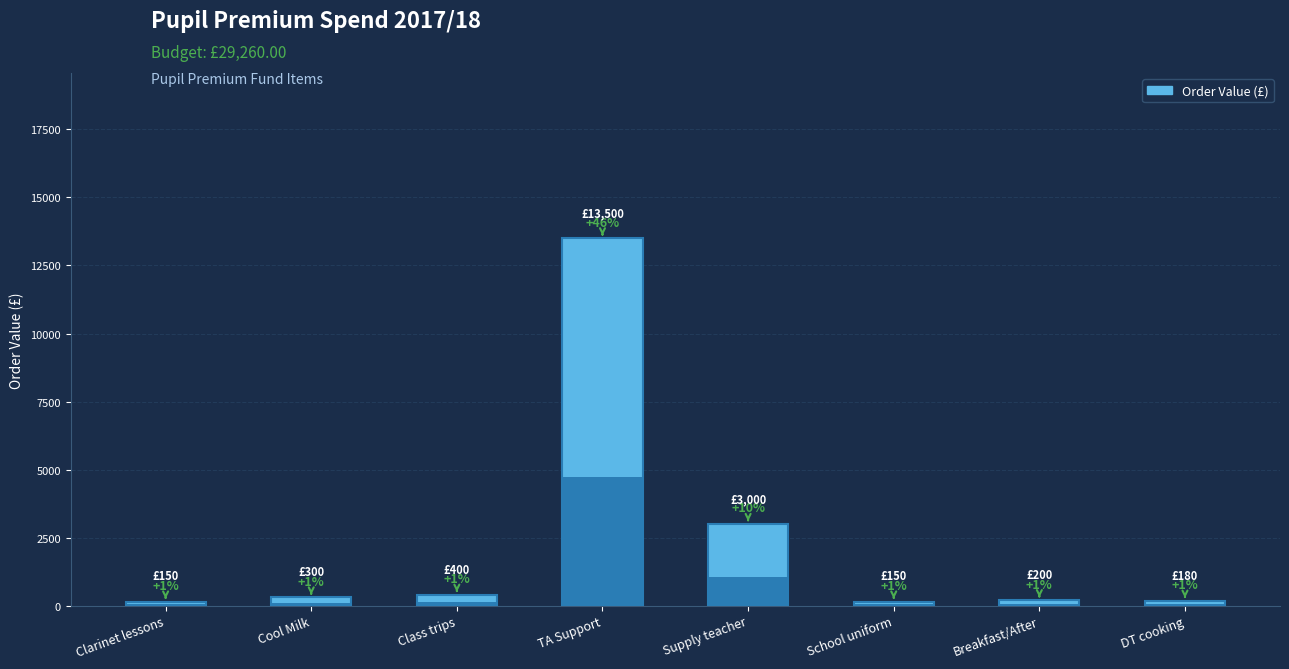

Count the number of categories in the chart.

8